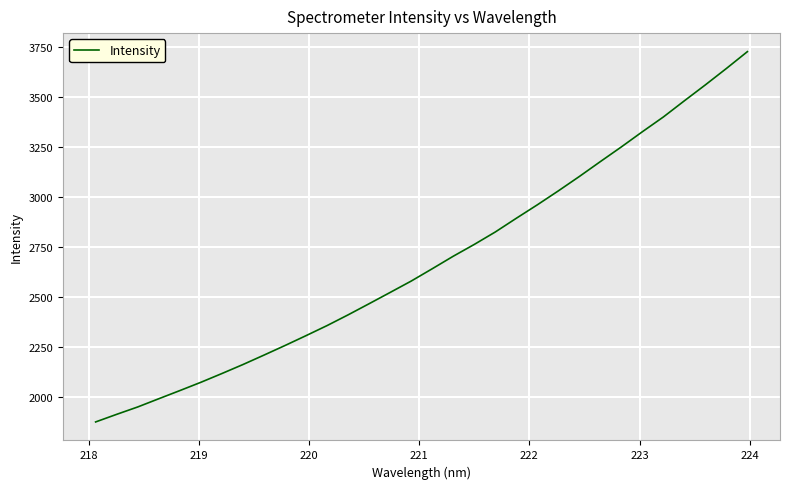

What is the minimum value shown in the chart?

1876.9